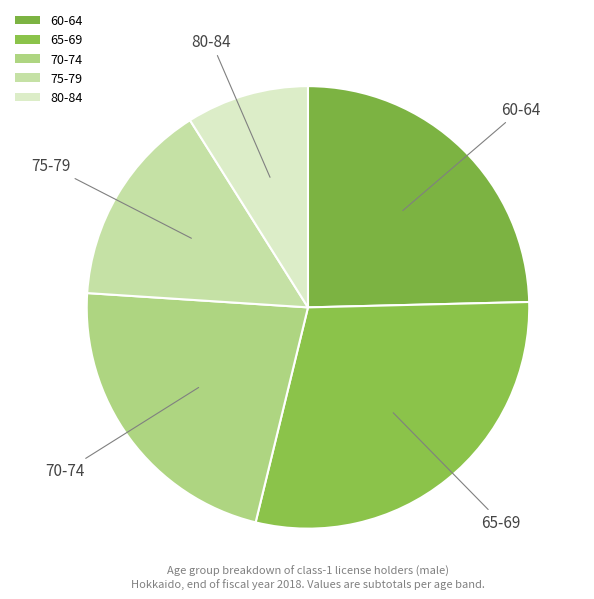

Is there a majority slice in this chart?

No